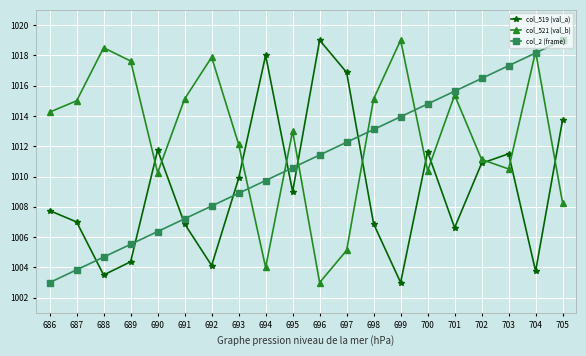

True or false: col_521 (val_b) has a value of 1008.2 at 705.

True